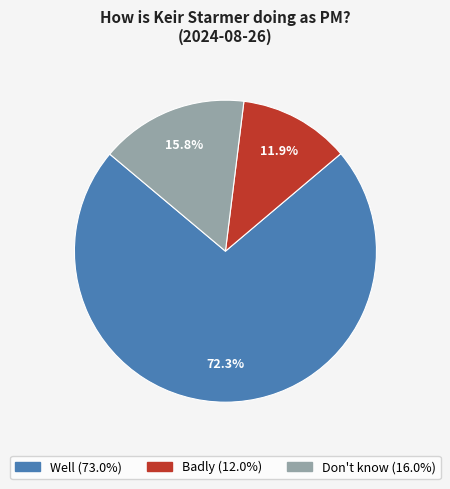

How much of the chart is everything except Don't know?

84.2%